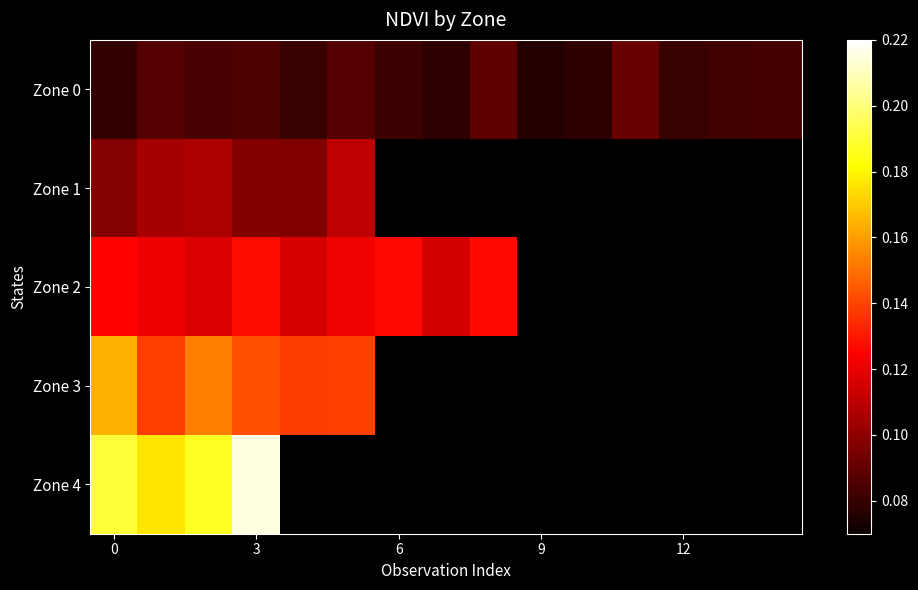

Which series has the largest range (max minus min)?

Zone 4